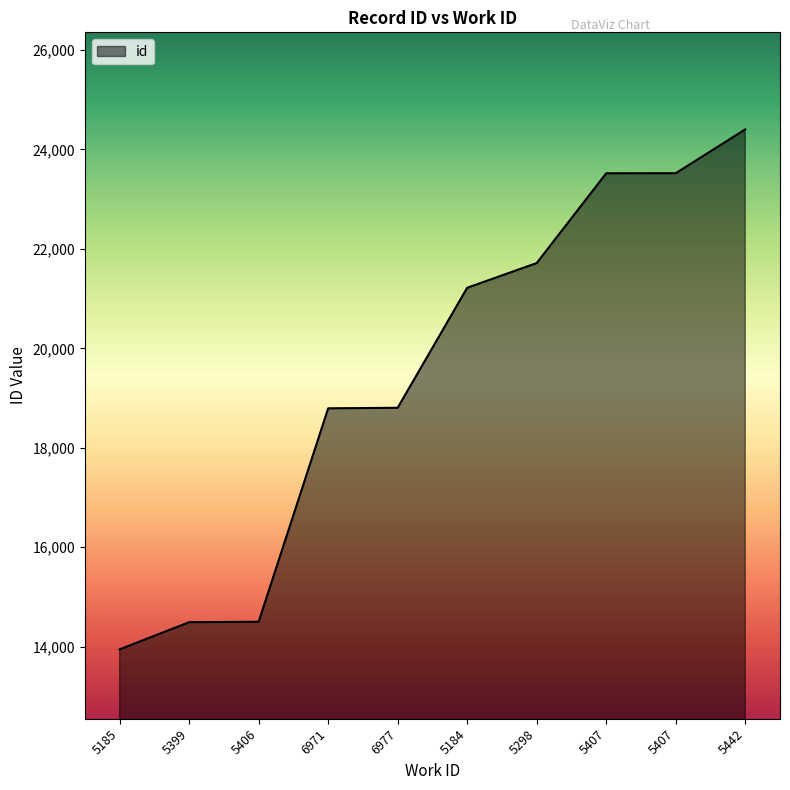

What is the minimum value shown in the chart?

13945